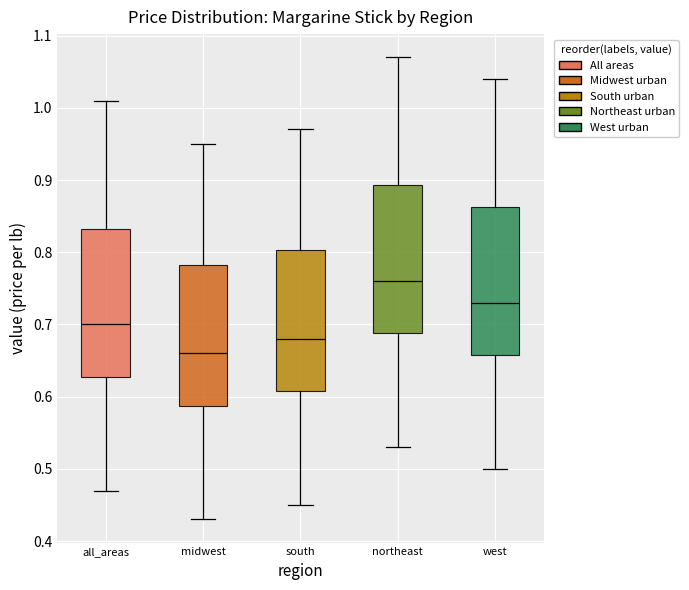

Reading left to right, read every box against the y-axis: the position of its median line, the range the box covers, and the ends of its whiskers. The values are not printed on the chart, so give them approximately, as read against the axis.

all_areas: median 0.70, box 0.63 to 0.83, whiskers 0.47 to 1.01
midwest: median 0.66, box 0.59 to 0.78, whiskers 0.43 to 0.95
south: median 0.68, box 0.61 to 0.80, whiskers 0.45 to 0.97
northeast: median 0.76, box 0.69 to 0.89, whiskers 0.53 to 1.07
west: median 0.73, box 0.66 to 0.86, whiskers 0.50 to 1.04